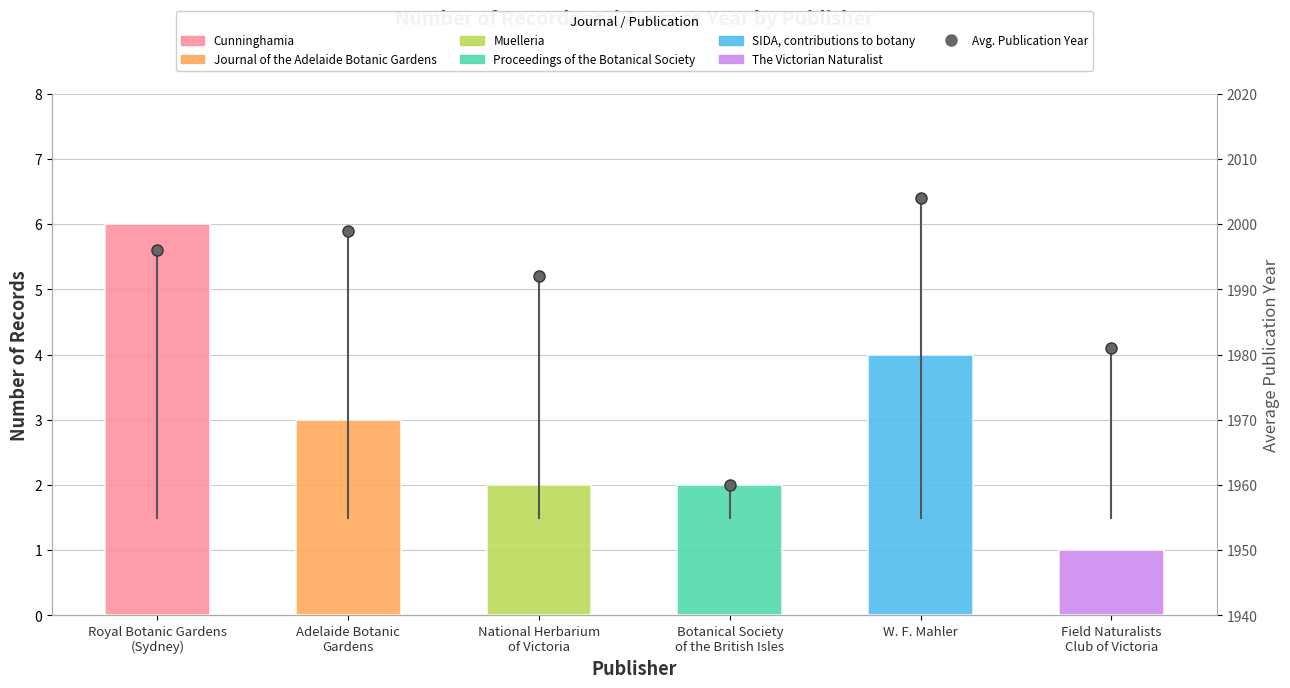

Does the chart contain any negative values?

No